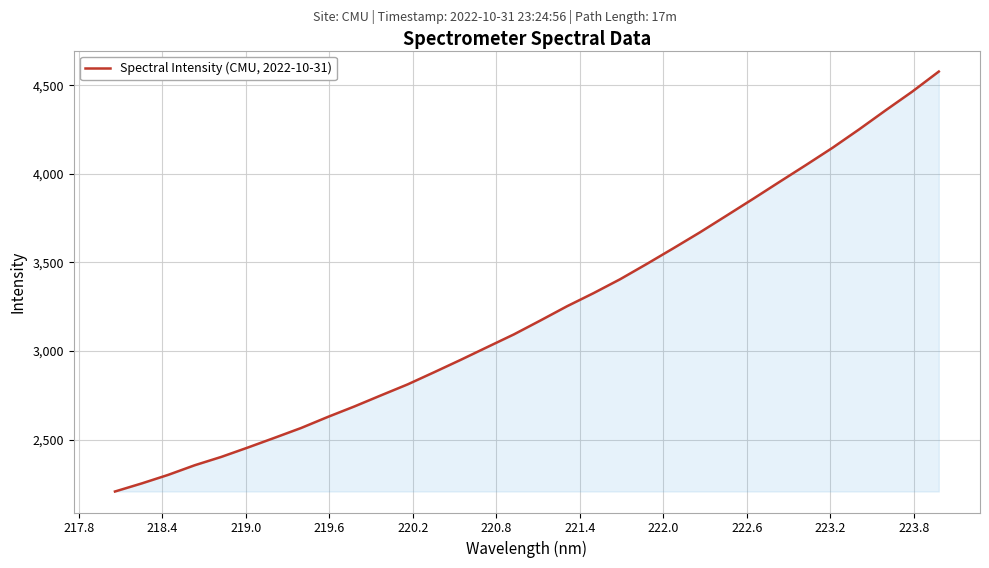

What is the greatest value displayed?

4577.2